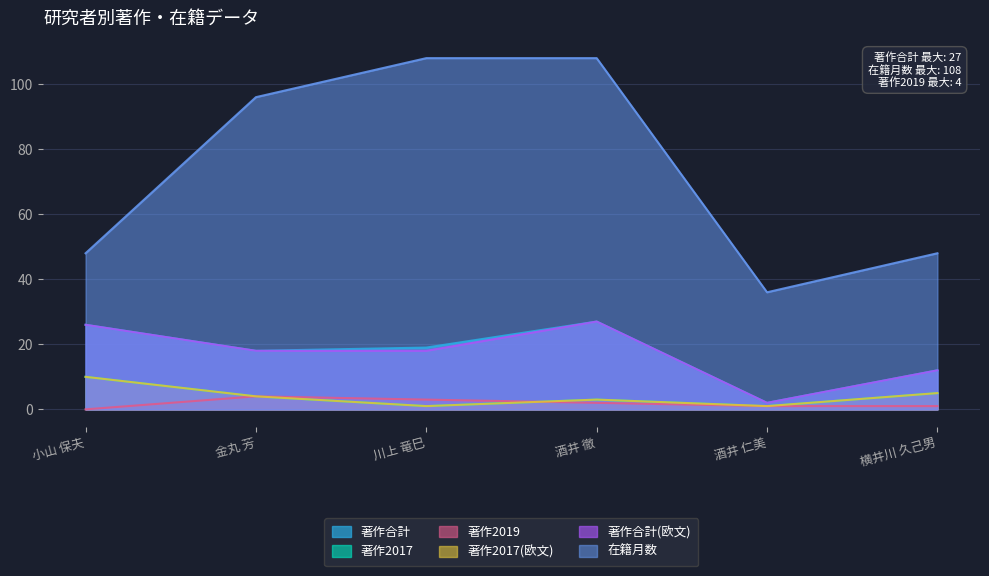

The value of 著作2019 at 酒井 徹 is 1. True or false?

False